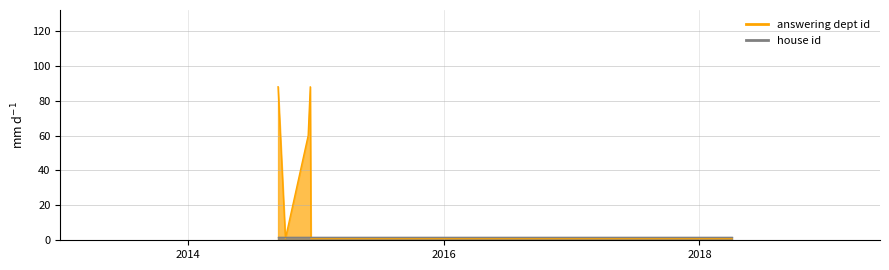

What is the label of the 5th point from the right?

2014-12-10